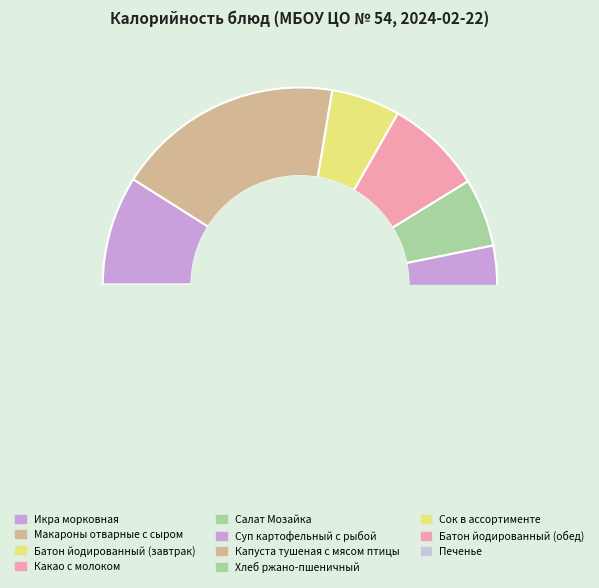

To the nearest percent, what is the combined percentage of Сок в ассортименте and Салат Мозайка?

14%